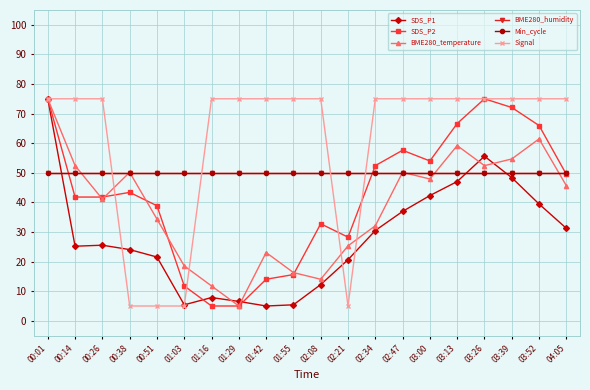

What position from the right is 02:21?

9